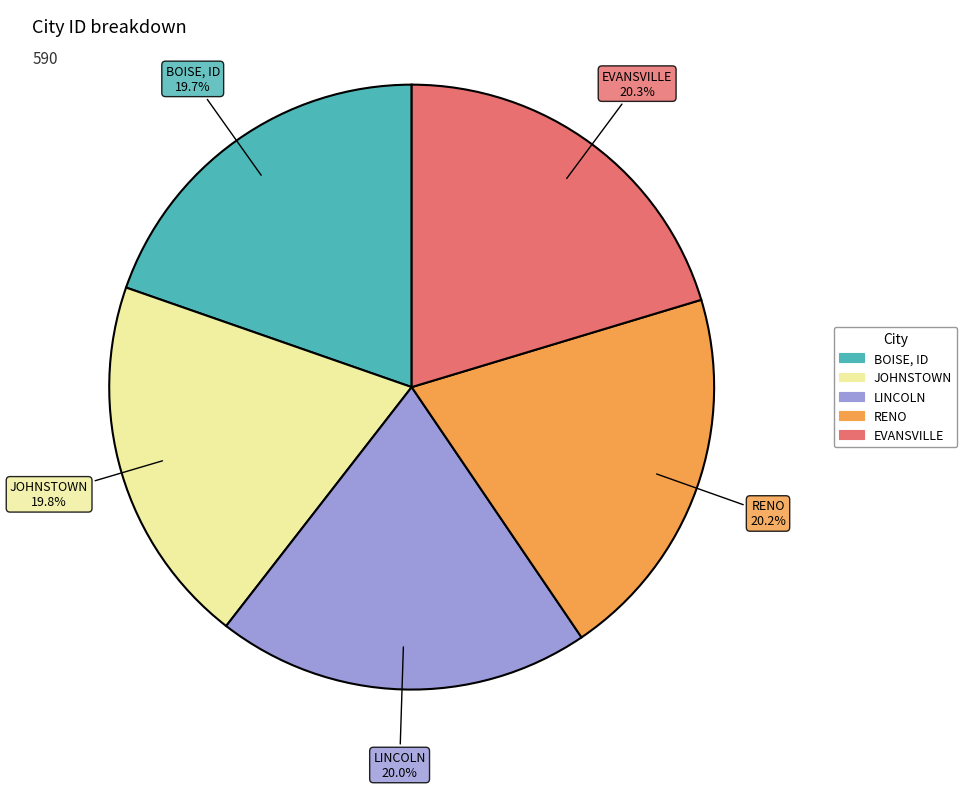

To the nearest percent, what portion does BOISE, ID represent?

20%